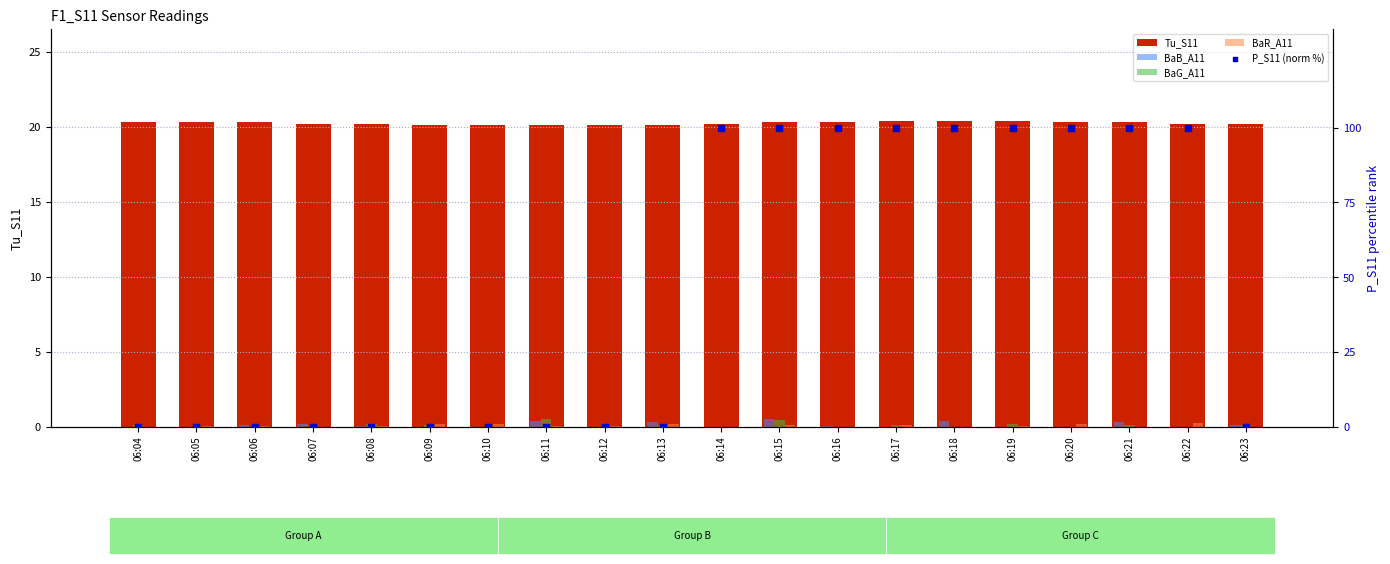

Which series has the largest Y range (max minus min)?

P_S11 (norm %)